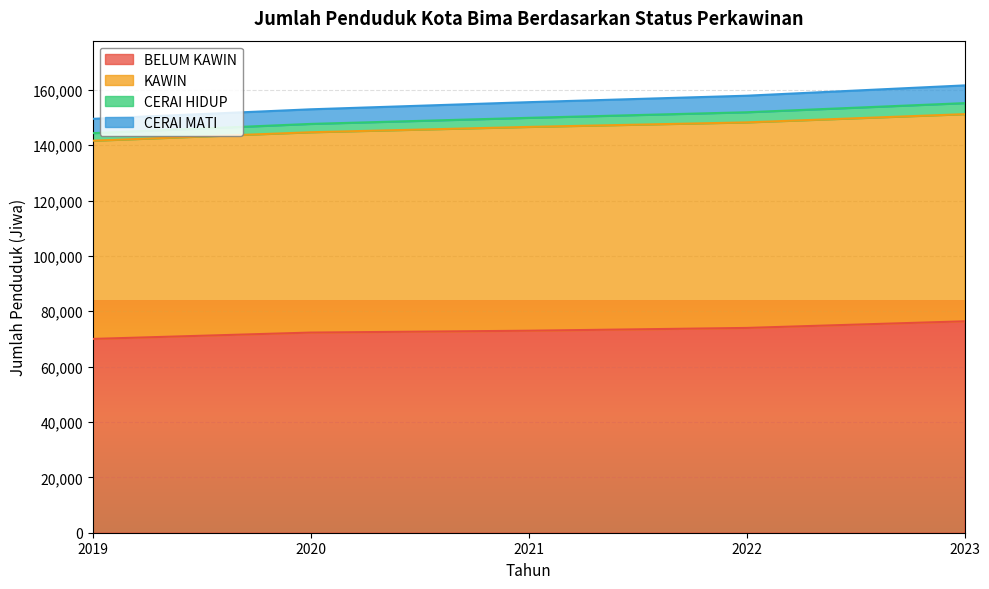

True or false: BELUM KAWIN and CERAI HIDUP cross at least once.

False